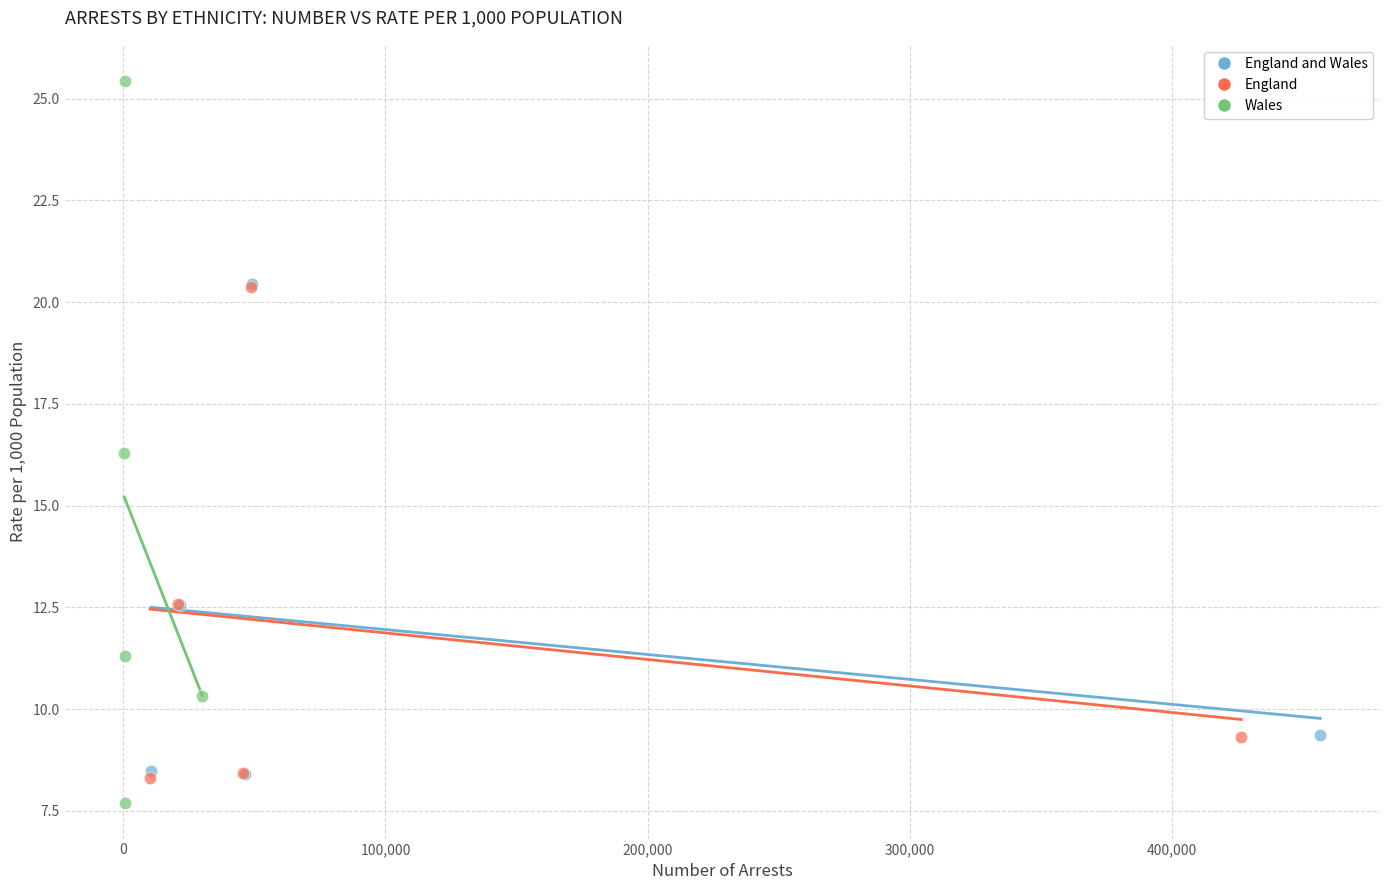

Which series has the largest Y range (max minus min)?

Wales